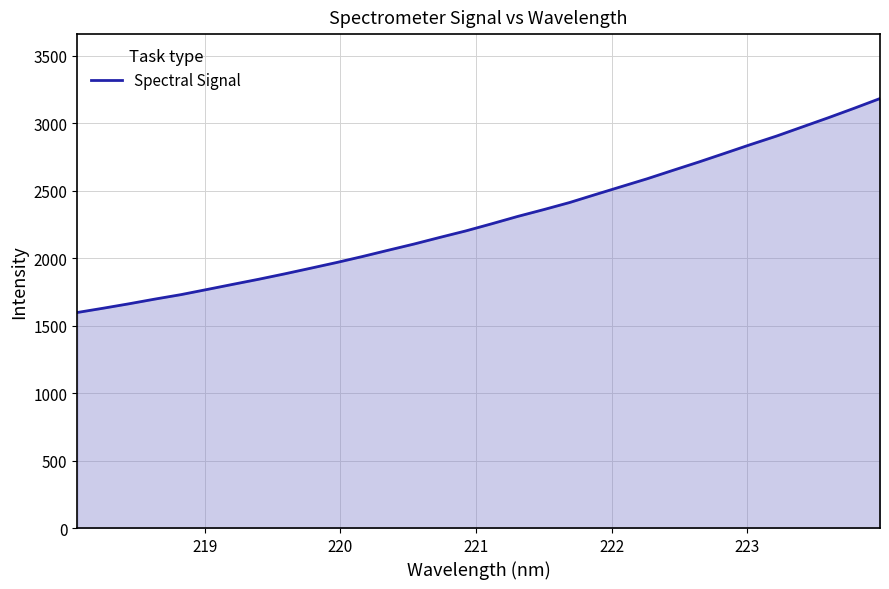

How many lines are shown in the chart?

1